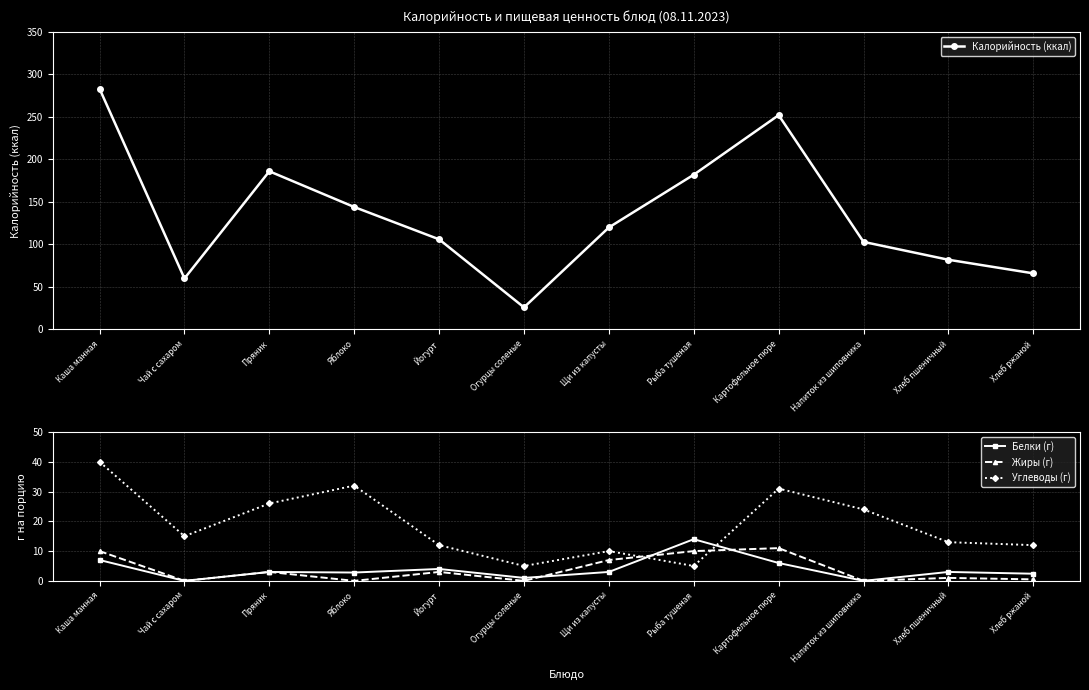

What is the label of the 4th point from the left?

Яблоко